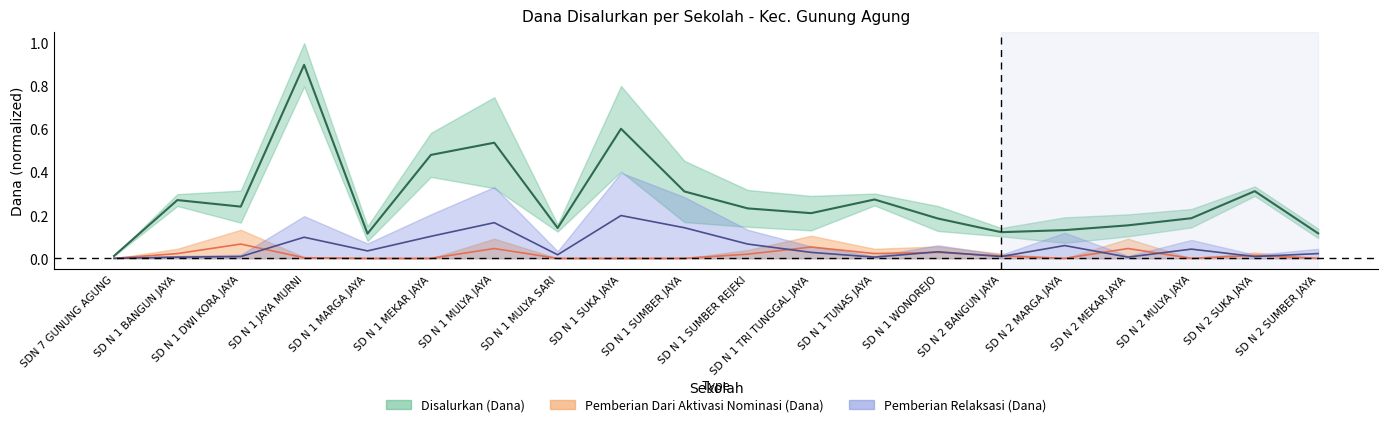

List the labels in order of Disalurkan (Dana) value, largest first.

SD N 1 JAYA MURNI, SD N 1 SUKA JAYA, SD N 1 MULYA JAYA, SD N 1 MEKAR JAYA, SD N 2 SUKA JAYA, SD N 1 SUMBER JAYA, SD N 1 TUNAS JAYA, SD N 1 BANGUN JAYA, SD N 1 DWI KORA JAYA, SD N 1 SUMBER REJEKI, SD N 1 TRI TUNGGAL JAYA, SD N 2 MULYA JAYA, SD N 1 WONOREJO, SD N 2 MEKAR JAYA, SD N 1 MULYA SARI, SD N 2 MARGA JAYA, SD N 2 BANGUN JAYA, SD N 2 SUMBER JAYA, SD N 1 MARGA JAYA, SDN 7 GUNUNG AGUNG